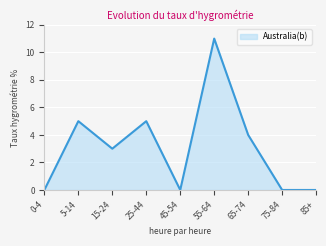

How many lines are shown in the chart?

1